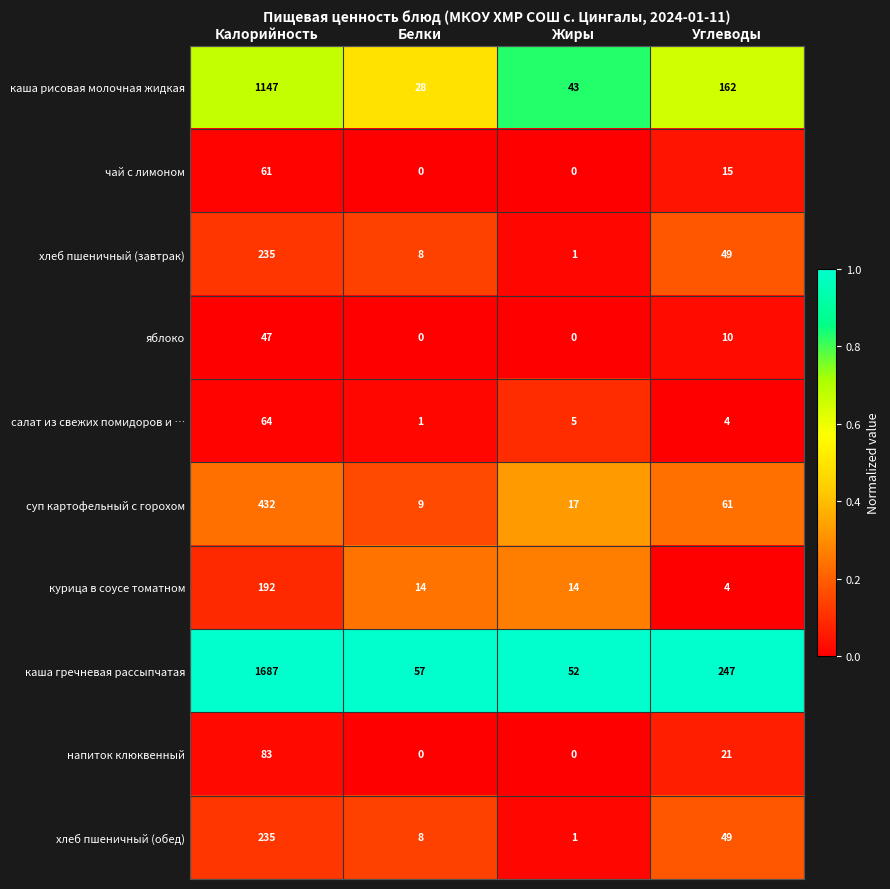

Which label corresponds to the largest value in the chart?

Калорийность